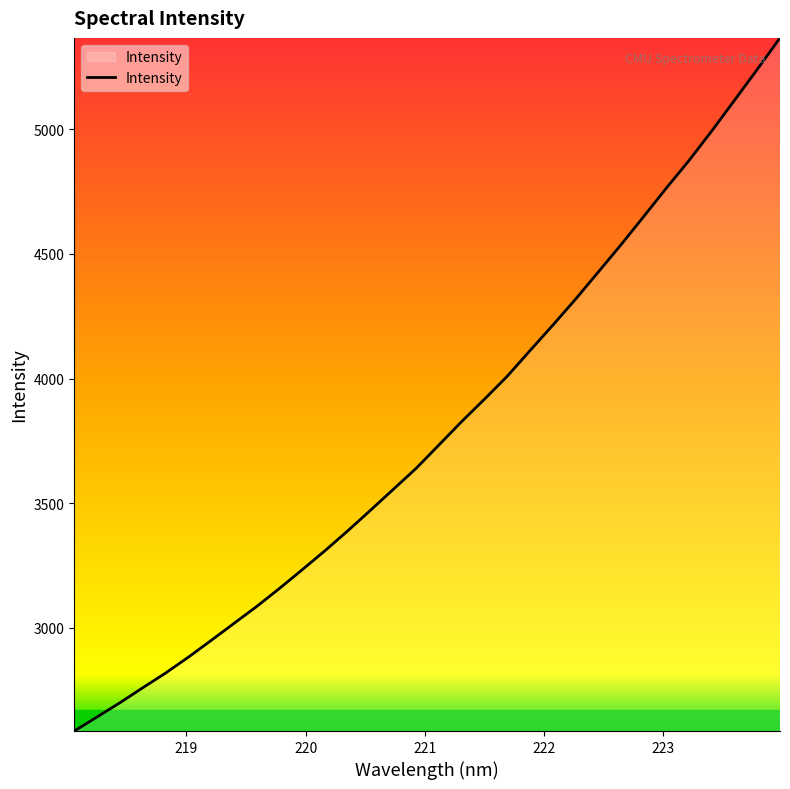

What is the difference between the maximum and minimum values?

2778.4